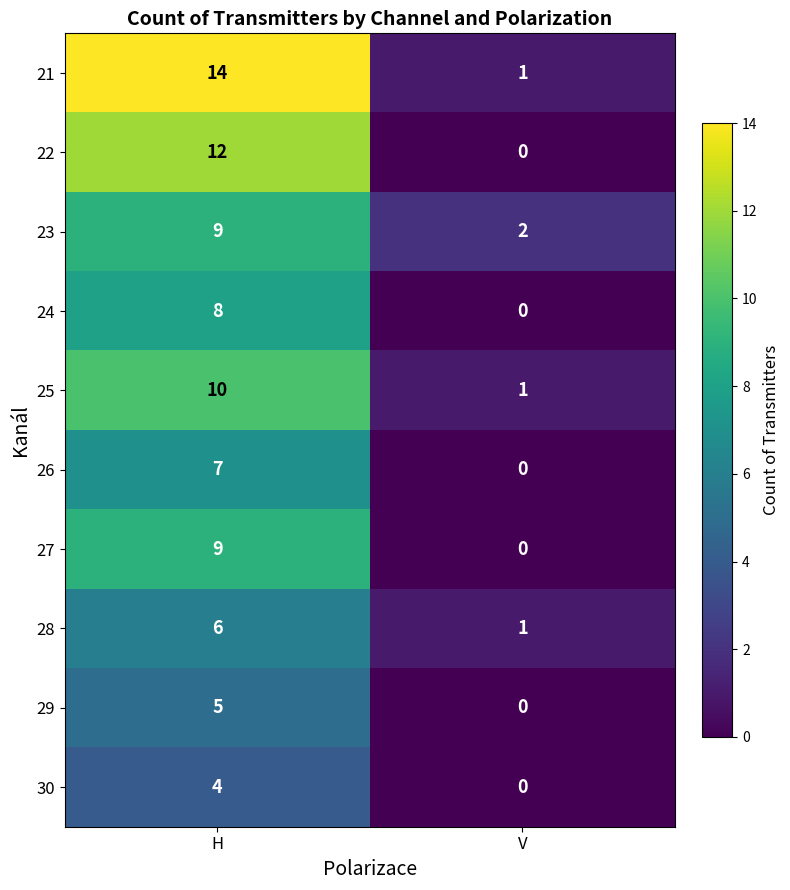

Read the 23 value at H.

9